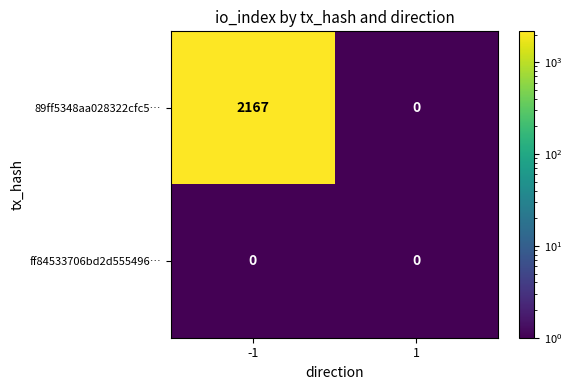

Reading left to right, list all the values displayed in this chart.

89ff5348aa028322cfc5…: -1=2167	1=0
ff84533706bd2d555496…: -1=0	1=0